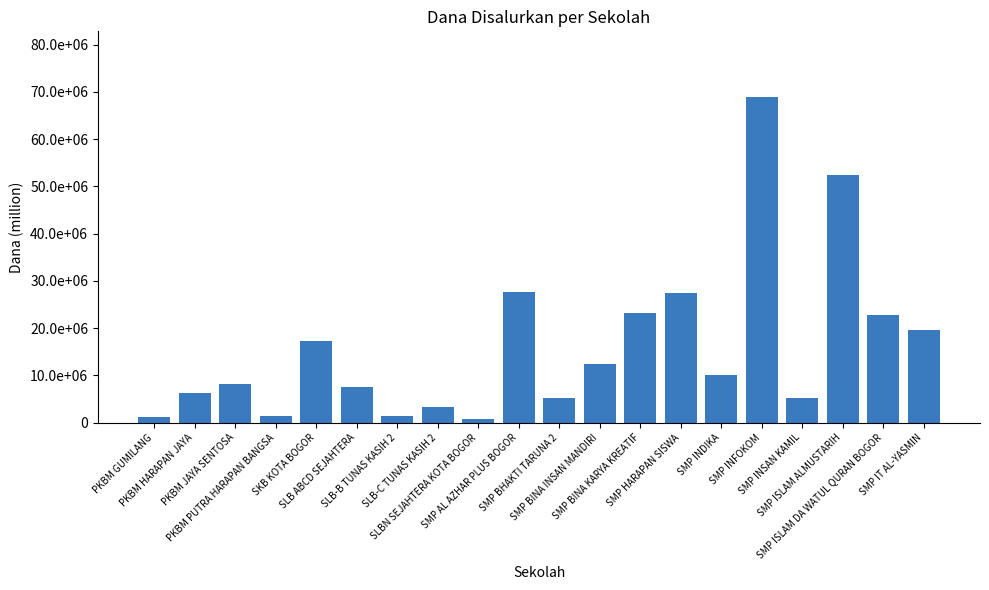

Does the chart contain any negative values?

No